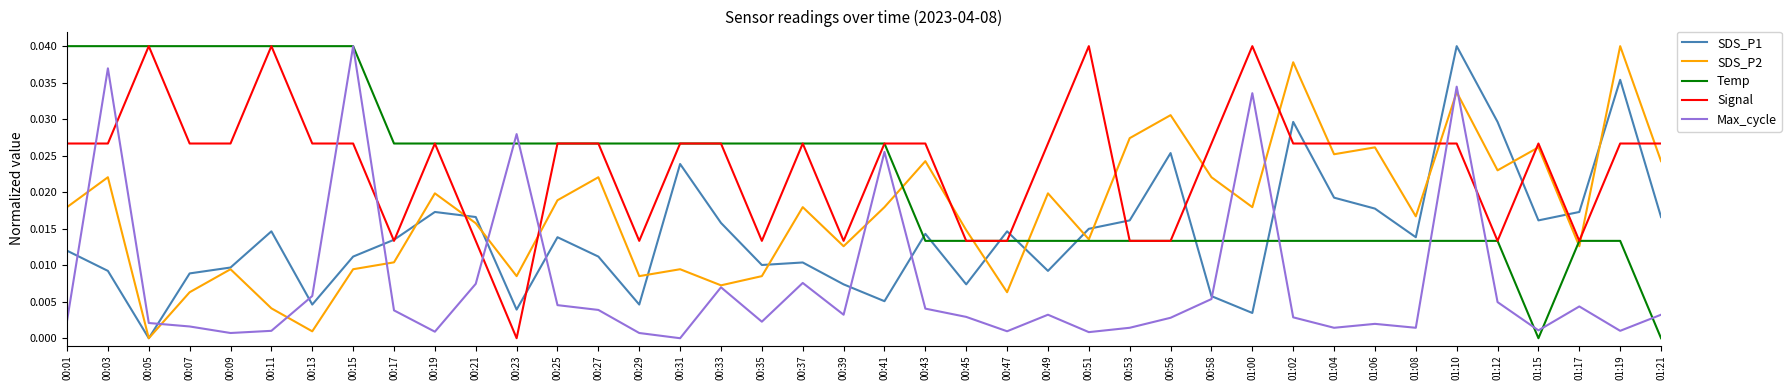

What are all the series names shown in the legend?

SDS_P1, SDS_P2, Temp, Signal, Max_cycle